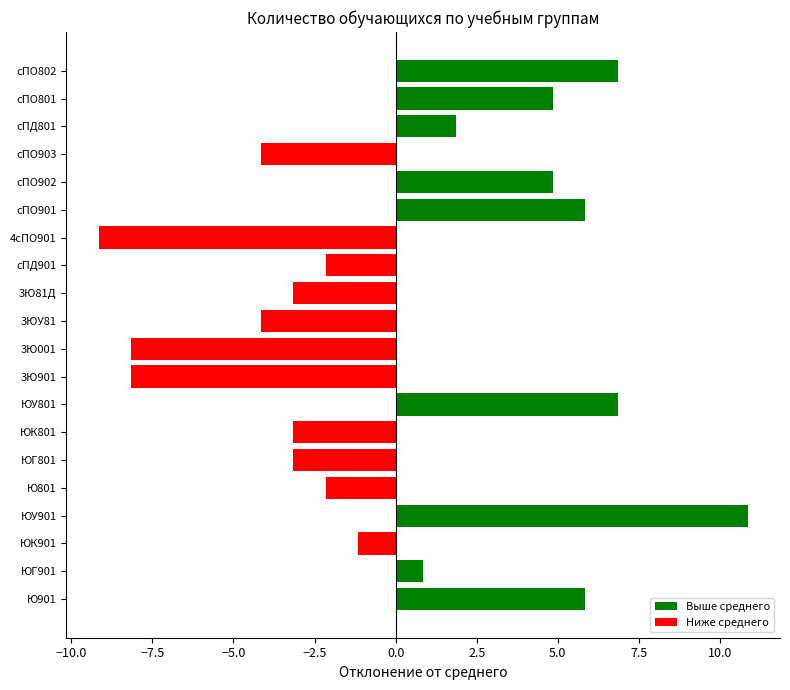

What is the change in value from ЮК901 to сПД901?

-1.0